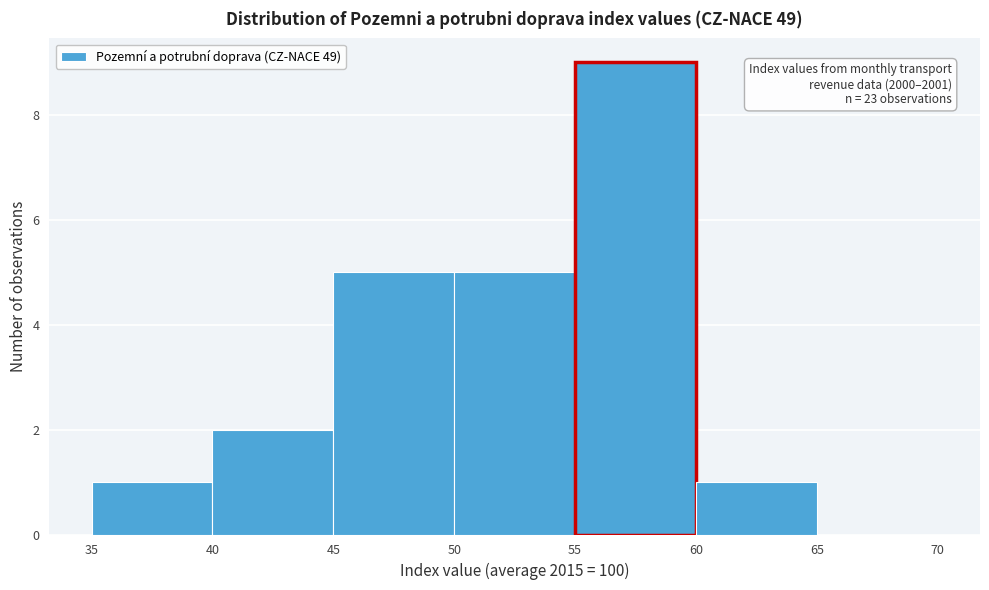

Which range on the x-axis has the tallest bar?

55 to 60